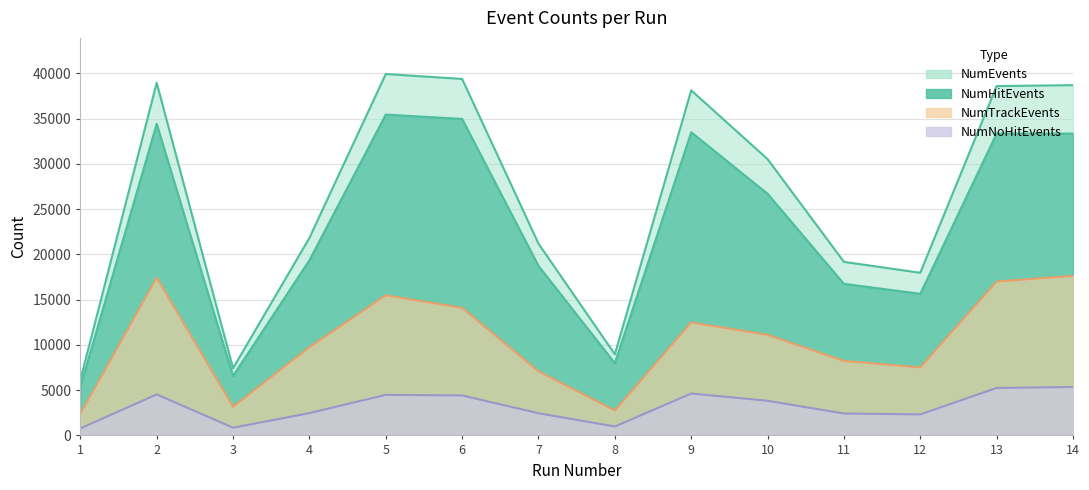

Reading right to left, what are all the values shown in this chart?

NumEvents: 38709	38606	17974	19179	30536	38136	8965	21192	39396	39939	21827	7422	38966	6139
NumHitEvents: 33357	33360	15652	16755	26708	33506	7980	18739	34979	35456	19361	6571	34434	5367
NumTrackEvents: 17631	17008	7516	8234	11115	12482	2749	7082	14100	15487	9754	3162	17429	2370
NumNoHitEvents: 5352	5246	2322	2424	3828	4630	985	2453	4417	4483	2466	851	4532	772